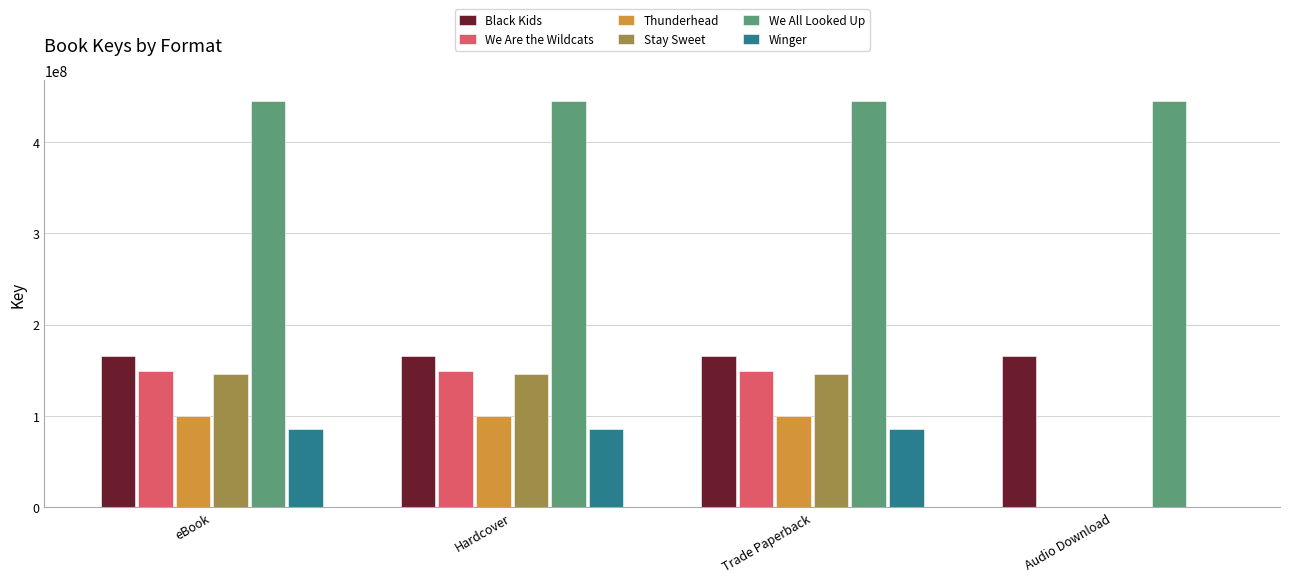

What is the total value across all series at Audio Download?

611310850